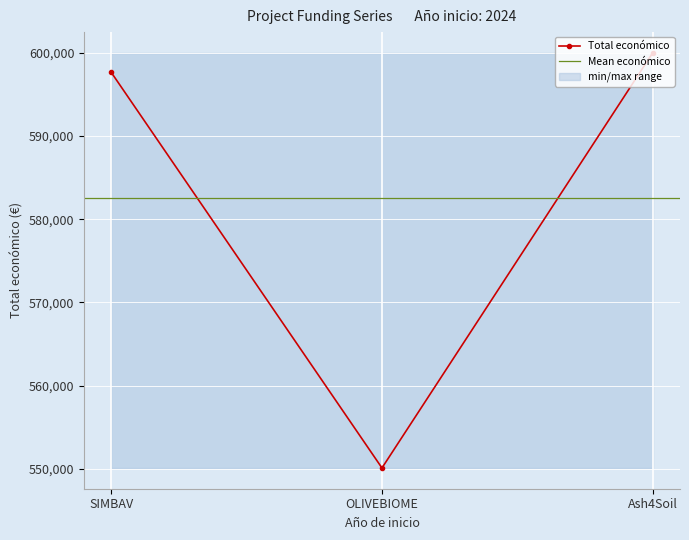

What is the maximum value shown in the chart?

600000